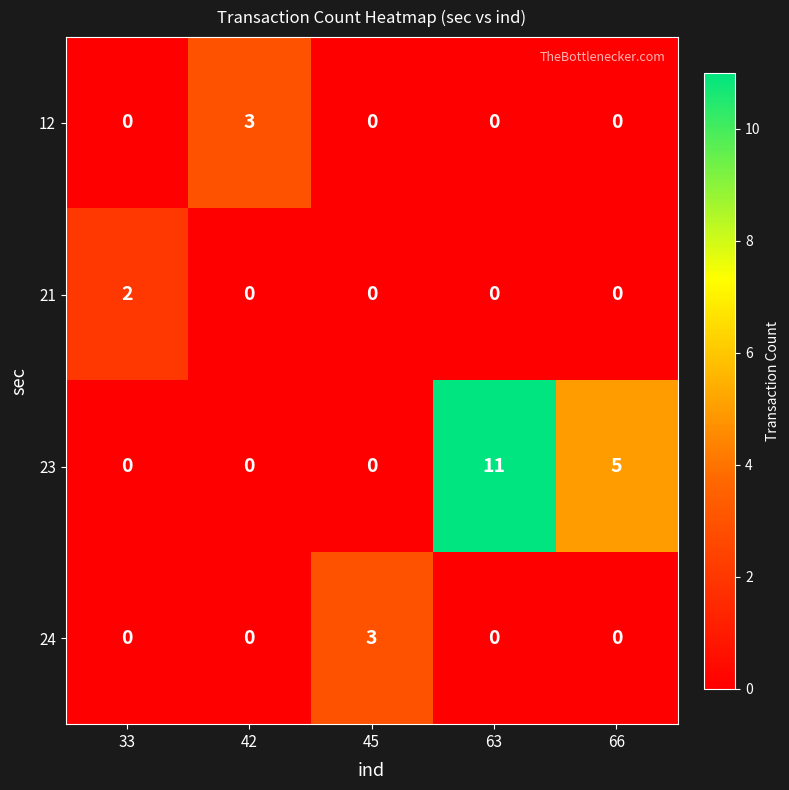

What is the maximum value for 12?

3